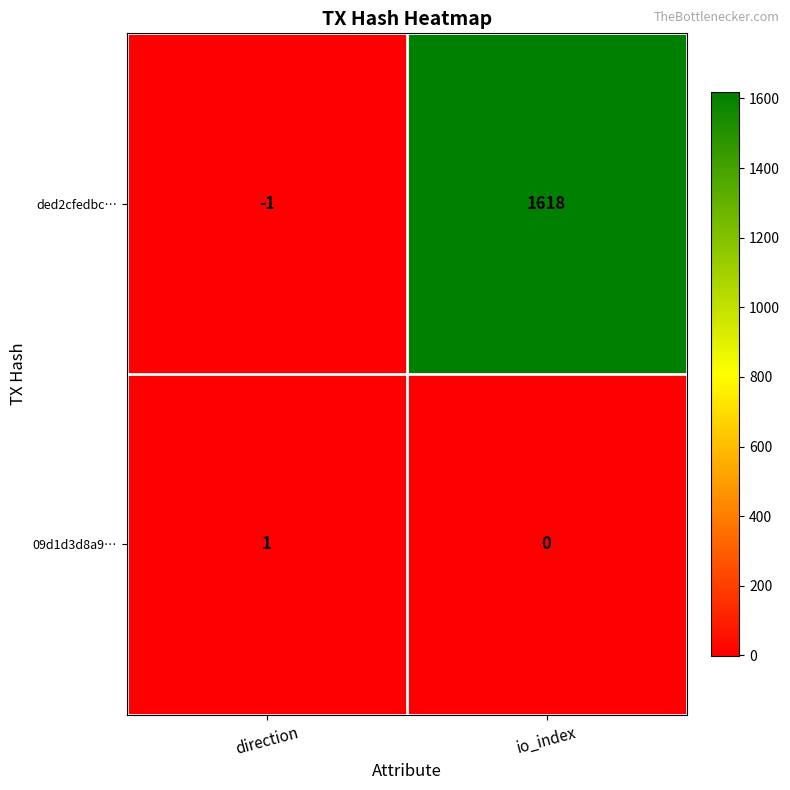

Which series has the widest spread of values?

ded2cfedbc…